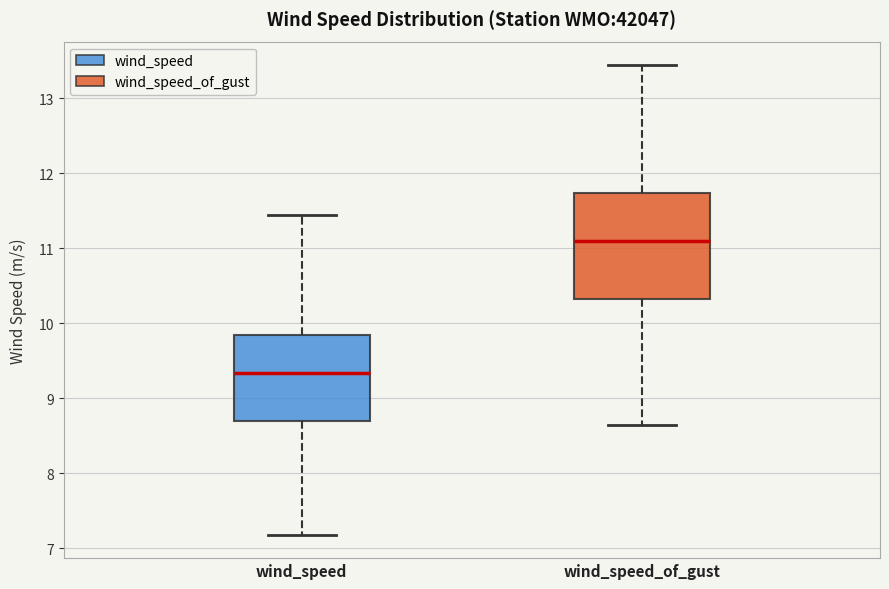

Reading left to right, read every box against the y-axis: the position of its median line, the range the box covers, and the ends of its whiskers. The values are not printed on the chart, so give them approximately, as read against the axis.

wind_speed: median 9.3, box 8.7 to 9.8, whiskers 7.2 to 11.4
wind_speed_of_gust: median 11.1, box 10.3 to 11.7, whiskers 8.6 to 13.4